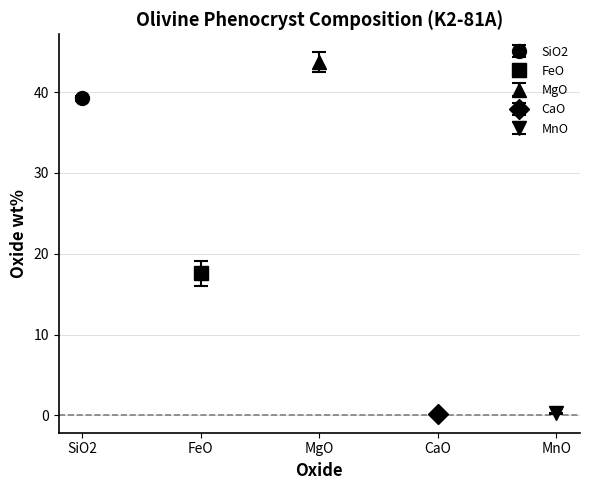

List the series in order of their peak value, highest first.

MgO, SiO2, FeO, MnO, CaO